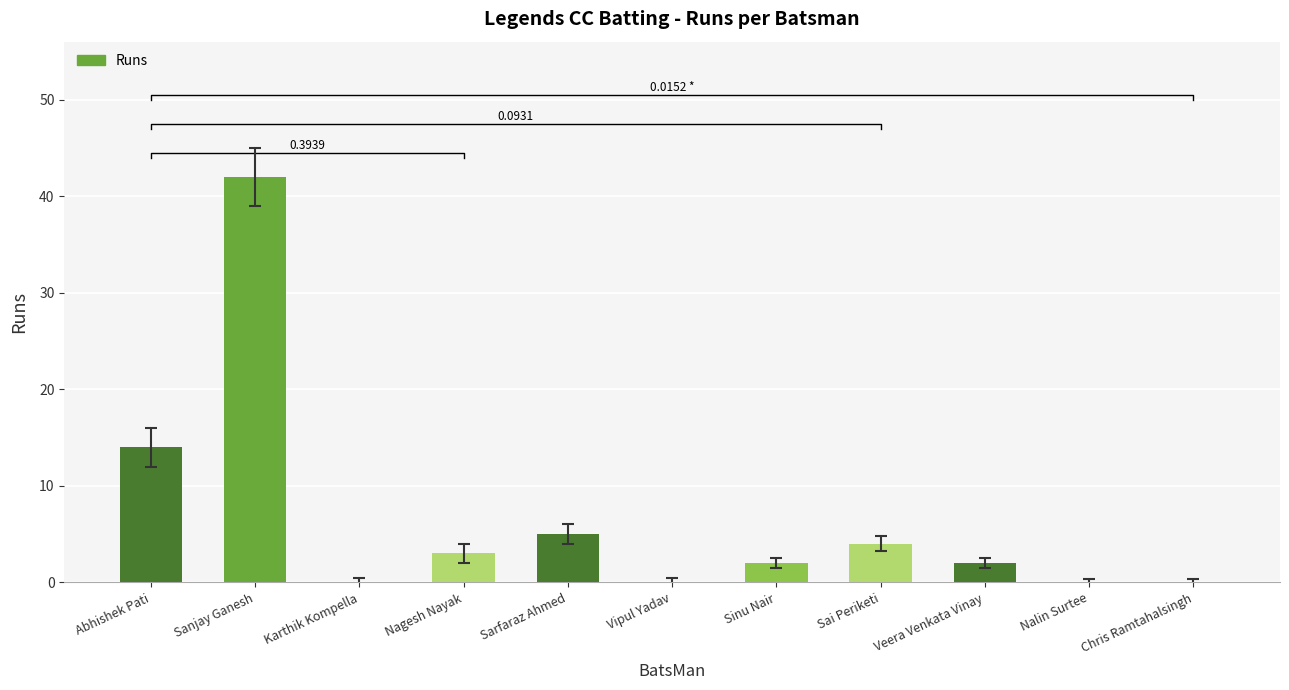

What position from the left is Nalin Surtee?

10